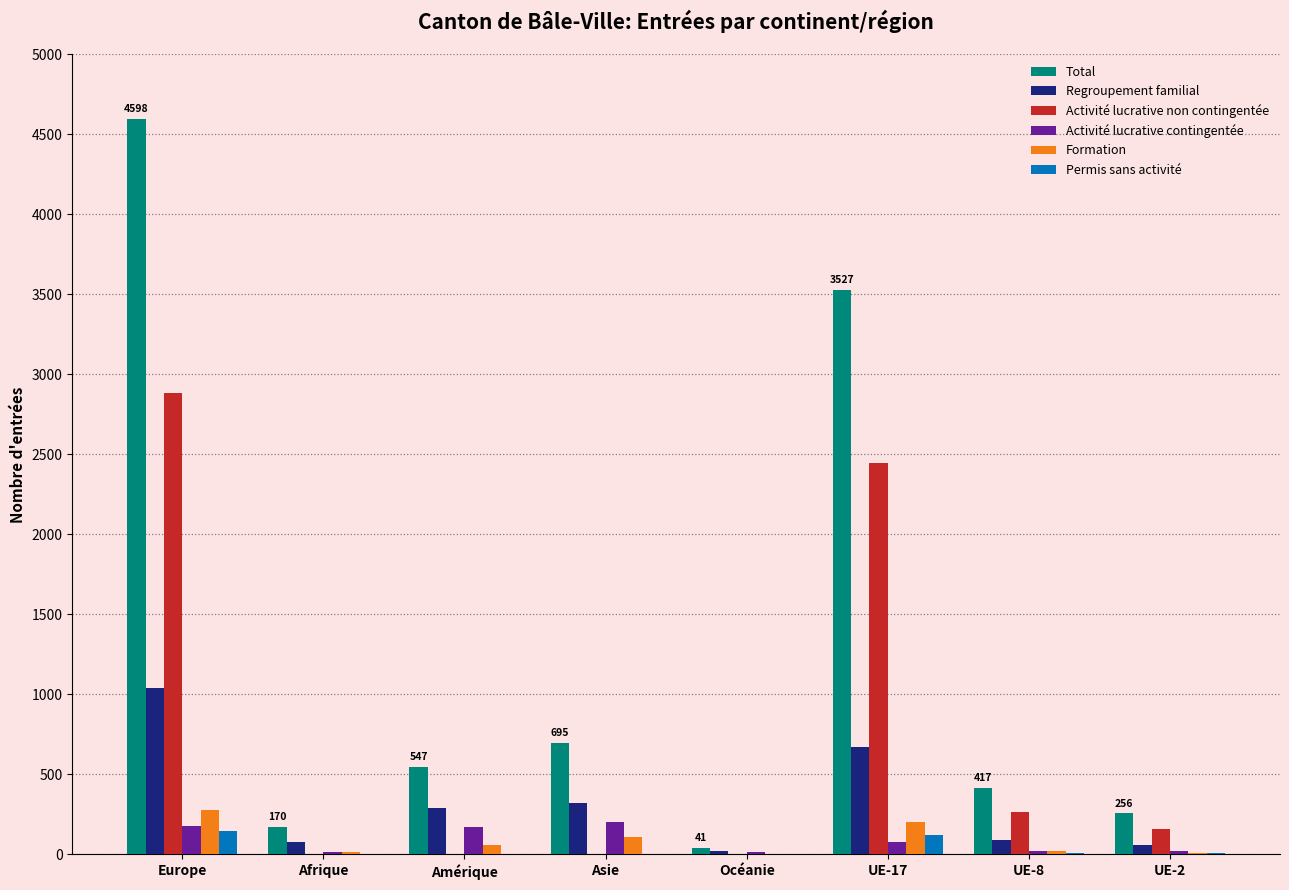

What is the difference between the Formation values at Europe and UE-2?

267